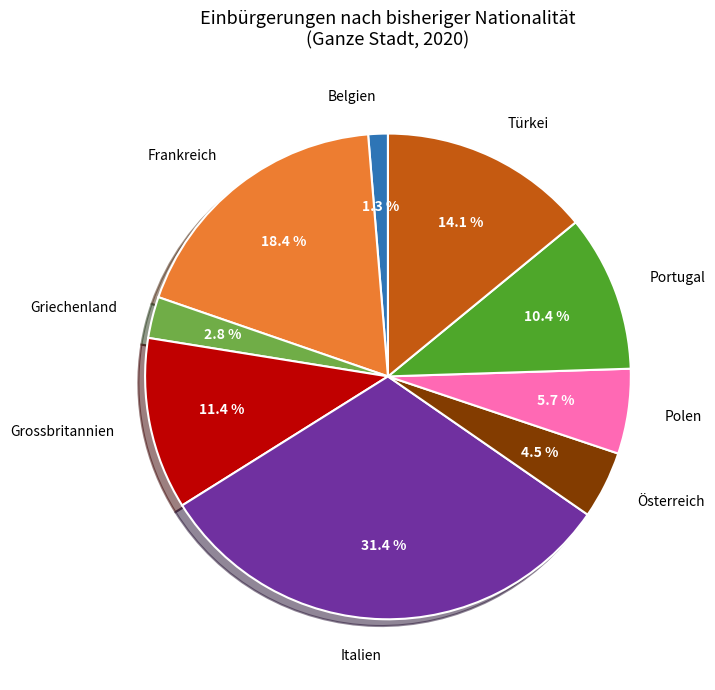

Is there any slice that represents more than half of the pie?

No